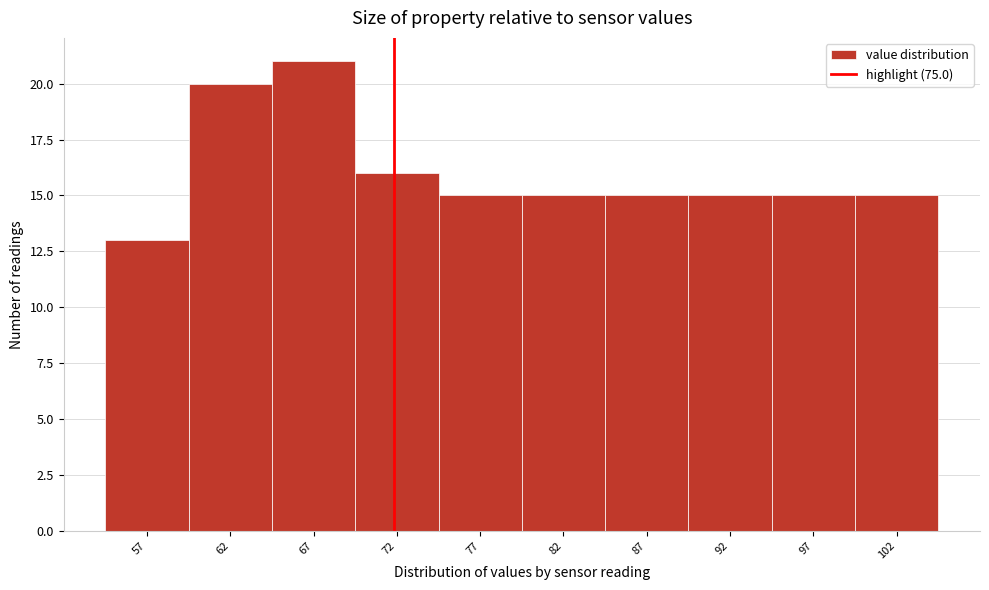

Reading left to right, transcribe all the data shown in this chart.

13	20	21	16	15	15	15	15	15	15